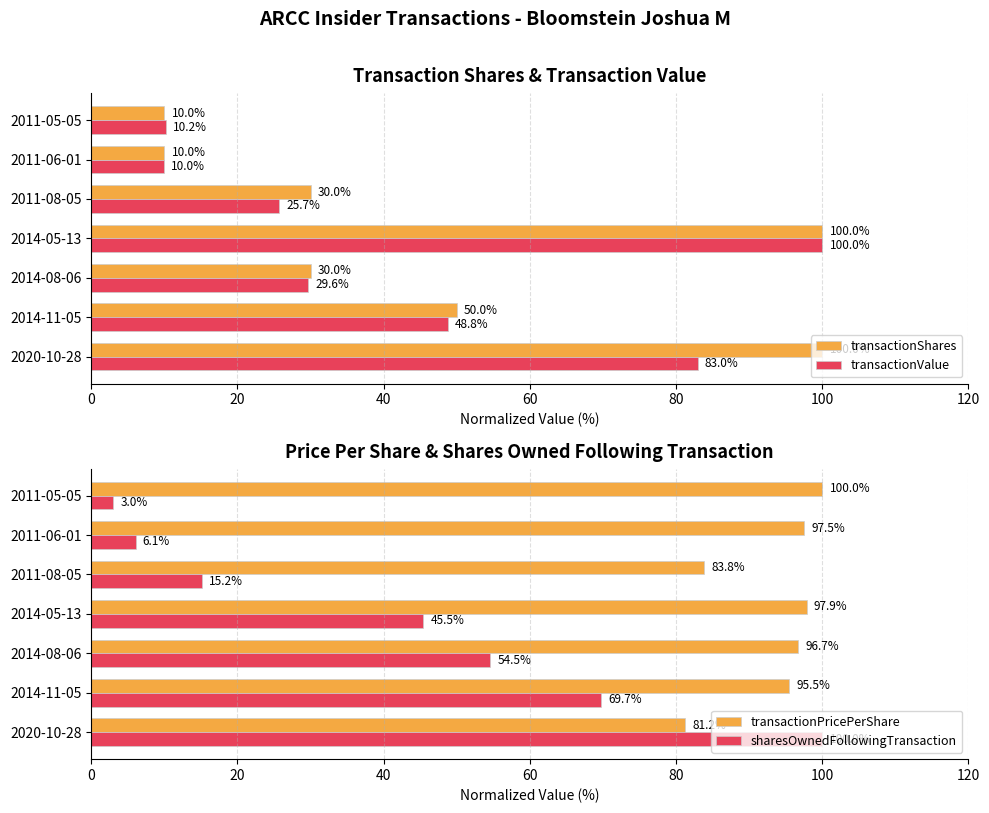

Is the value of transactionValue at 2014-11-05 greater than the value of transactionShares at 2011-06-01?

Yes